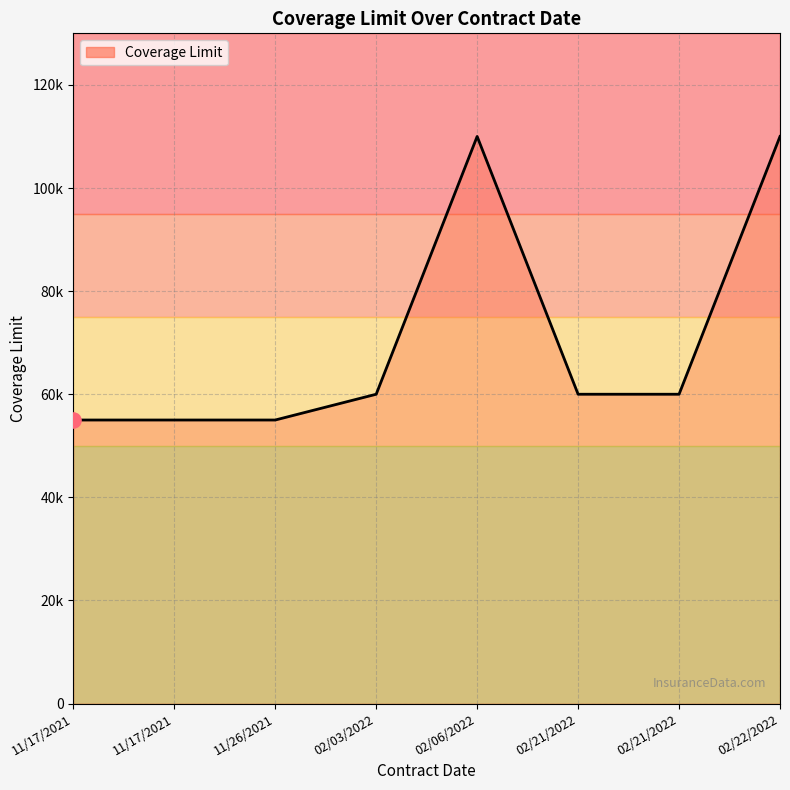

Does the chart have visible grid lines?

Yes